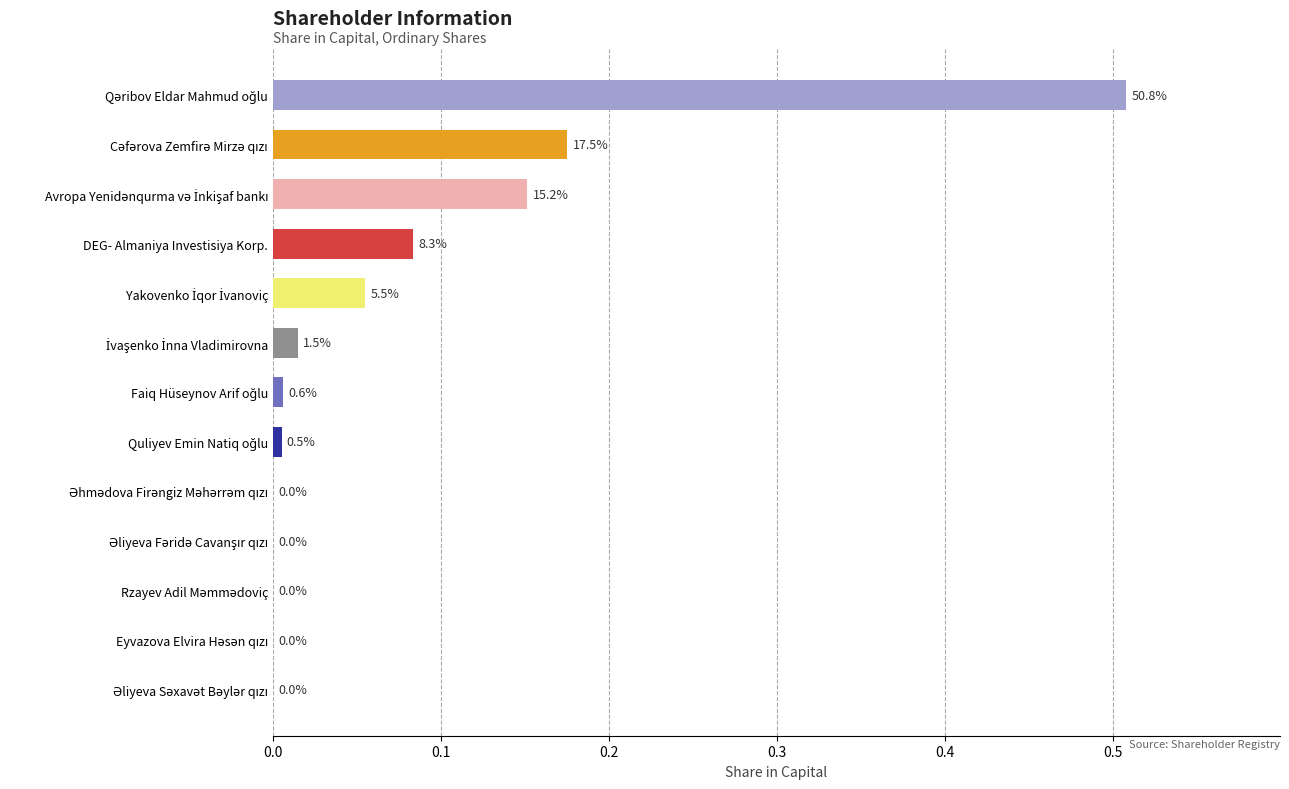

Count the number of categories in the chart.

13